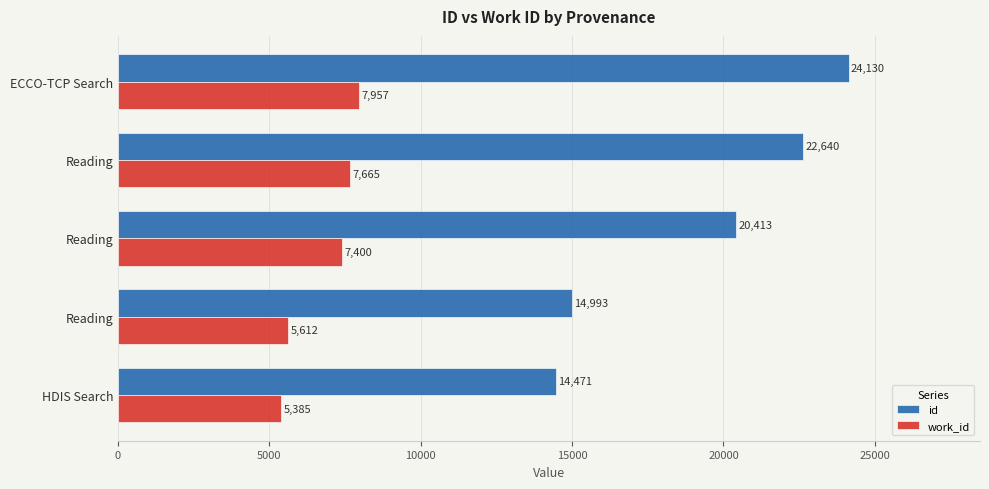

How many series are shown in this chart?

2